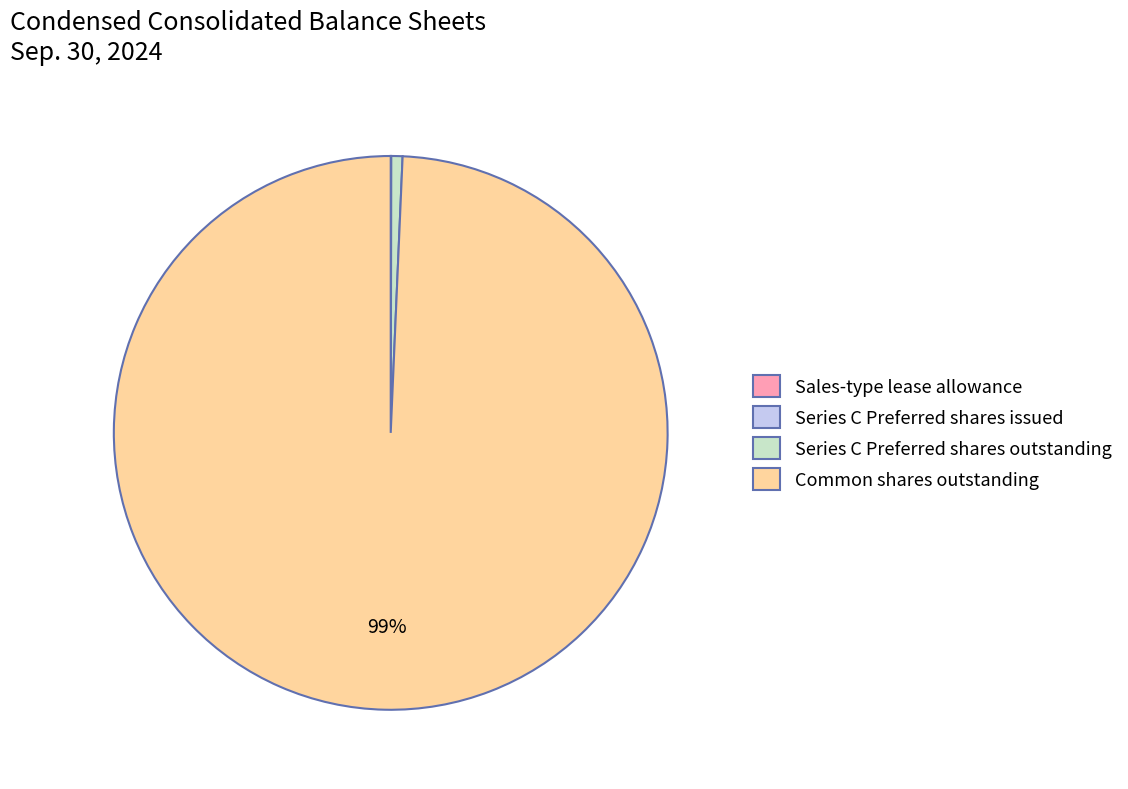

True or false: Series C Preferred shares outstanding accounts for 11% of the total.

False